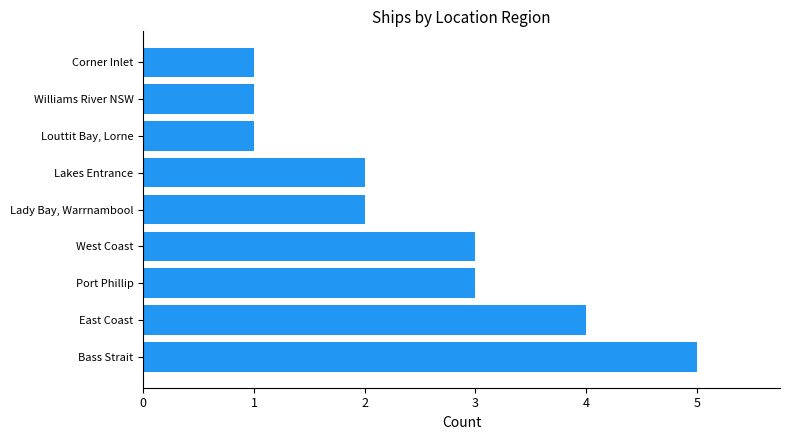

Approximately how many times larger is the value at Louttit Bay, Lorne compared to Port Phillip?

0.3